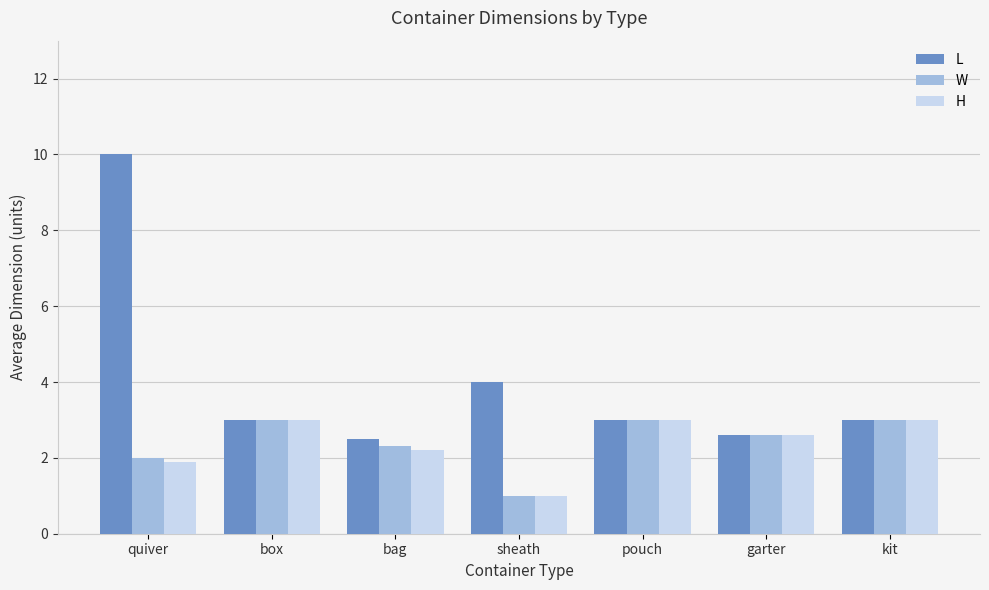

What is the greatest value displayed?

10.0